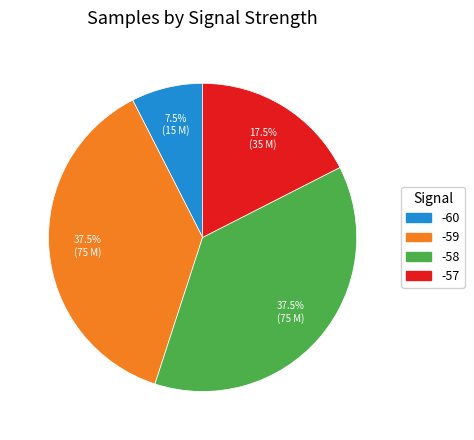

Count the number of slices in the pie.

4